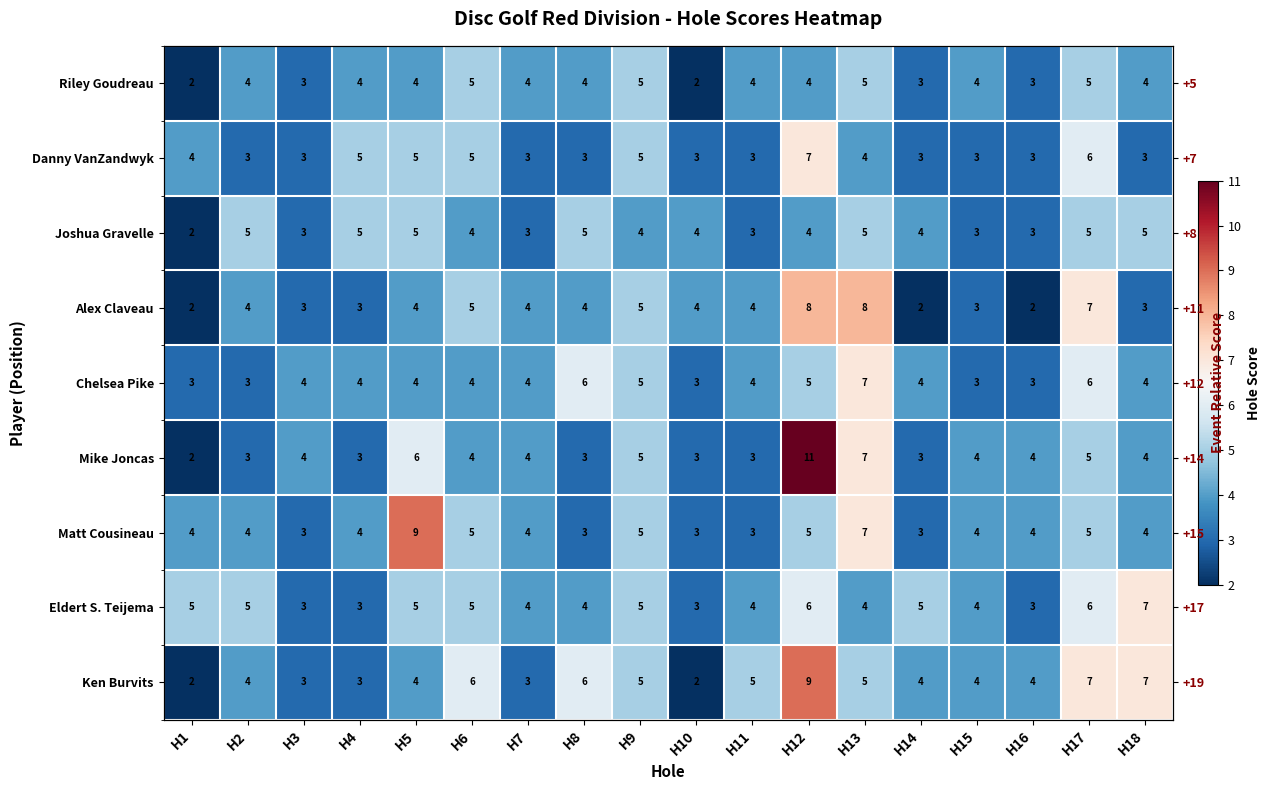

At which label does Alex Claveau reach its peak?

H12